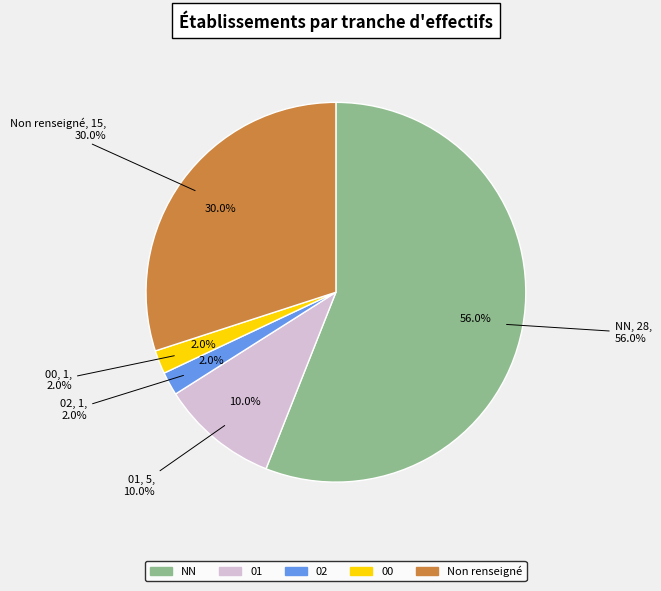

What is the largest slice in the pie chart?

NN